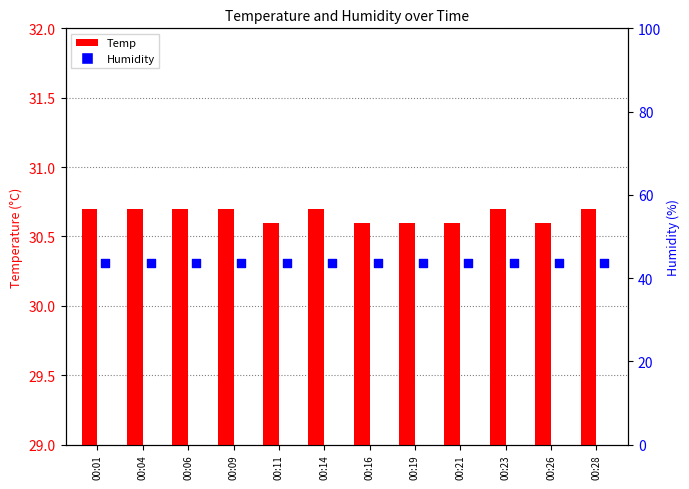

Is the value of Temp at 00:06 greater than the value of Humidity at 00:04?

No